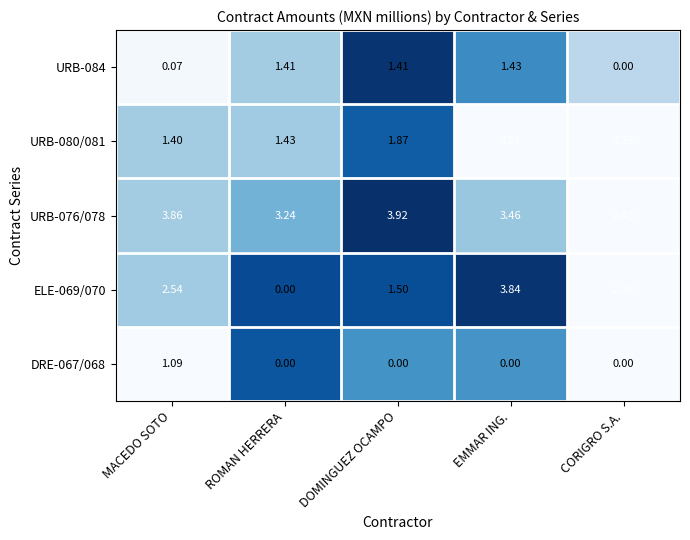

Which series has the largest range (max minus min)?

ELE-069/070